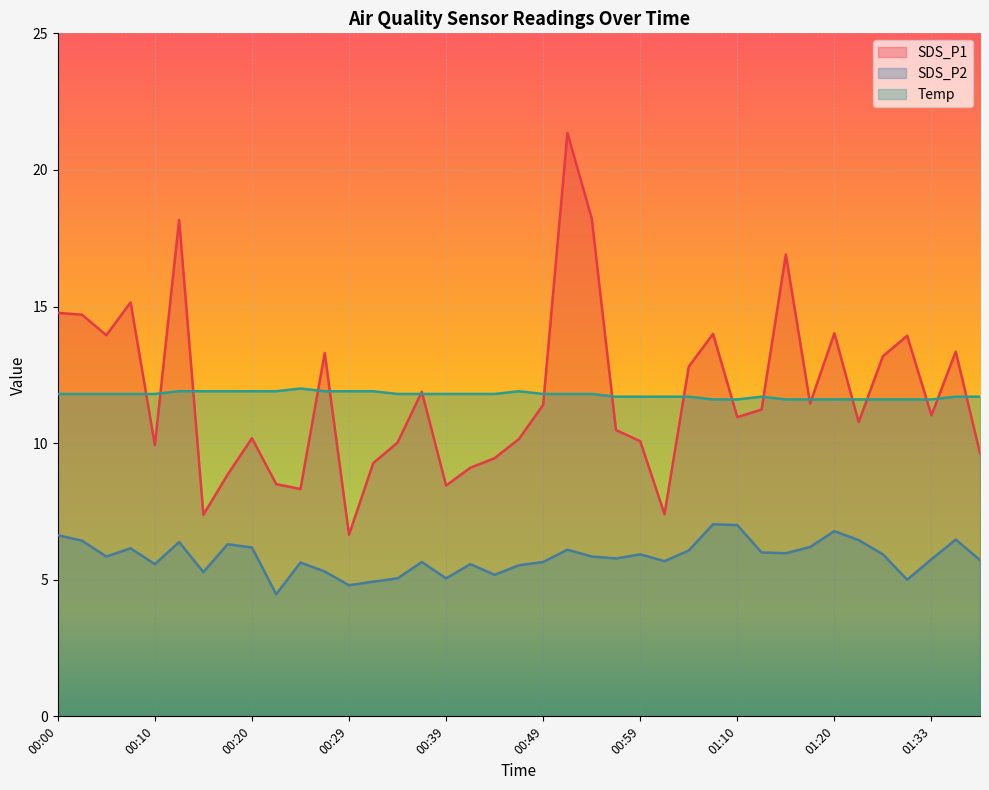

Rank the series at 00:20 from lowest to highest value.

SDS_P2, SDS_P1, Temp